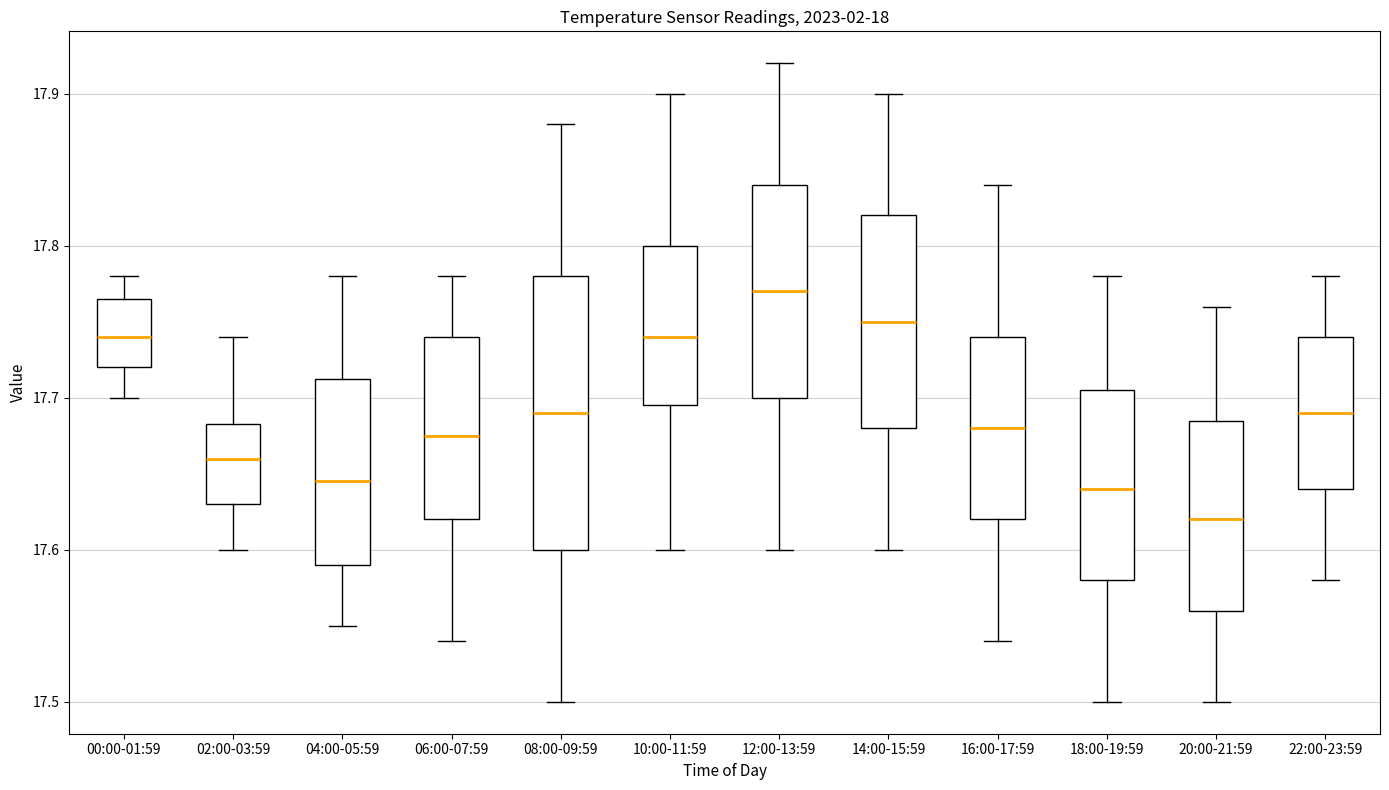

Reading left to right, read every box against the y-axis: the position of its median line, the range the box covers, and the ends of its whiskers. The values are not printed on the chart, so give them approximately, as read against the axis.

00:00-01:59: median 17.74, box 17.72 to 17.77, whiskers 17.70 to 17.78
02:00-03:59: median 17.66, box 17.63 to 17.68, whiskers 17.60 to 17.74
04:00-05:59: median 17.65, box 17.59 to 17.71, whiskers 17.55 to 17.78
06:00-07:59: median 17.68, box 17.62 to 17.74, whiskers 17.54 to 17.78
08:00-09:59: median 17.69, box 17.60 to 17.78, whiskers 17.50 to 17.88
10:00-11:59: median 17.74, box 17.70 to 17.80, whiskers 17.60 to 17.90
12:00-13:59: median 17.77, box 17.70 to 17.84, whiskers 17.60 to 17.92
14:00-15:59: median 17.75, box 17.68 to 17.82, whiskers 17.60 to 17.90
16:00-17:59: median 17.68, box 17.62 to 17.74, whiskers 17.54 to 17.84
18:00-19:59: median 17.64, box 17.58 to 17.71, whiskers 17.50 to 17.78
20:00-21:59: median 17.62, box 17.56 to 17.69, whiskers 17.50 to 17.76
22:00-23:59: median 17.69, box 17.64 to 17.74, whiskers 17.58 to 17.78